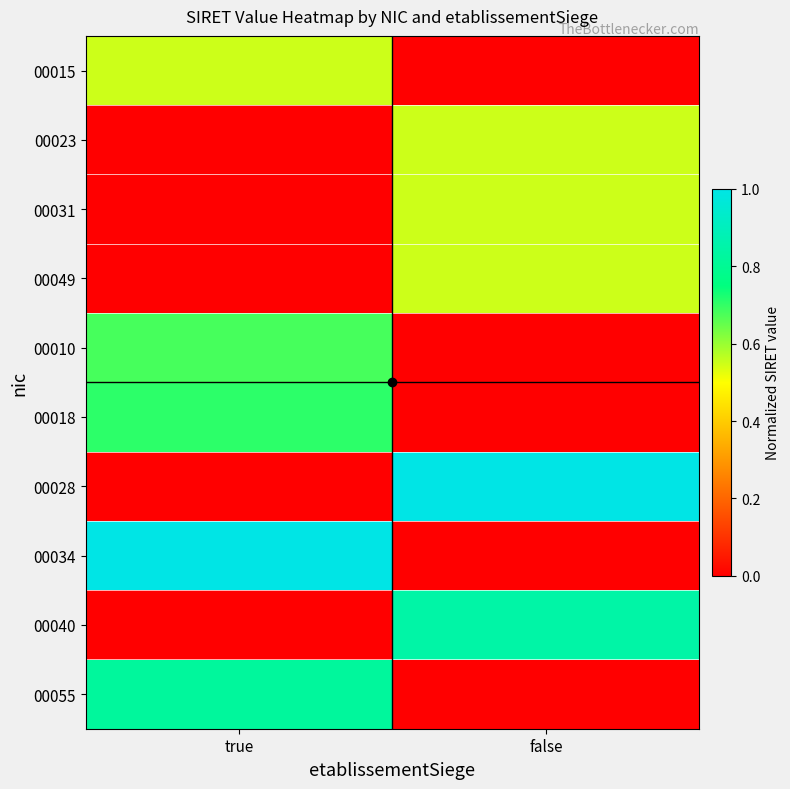

Reading right to left, transcribe all the data shown in this chart.

00015: false=0.0	true=0.6
00023: false=0.6	true=0.0
00031: false=0.6	true=0.0
00049: false=0.6	true=0.0
00010: false=0.0	true=0.7
00018: false=0.0	true=0.7
00028: false=1.0	true=0.0
00034: false=0.0	true=1.0
00040: false=0.8	true=0.0
00055: false=0.0	true=0.8